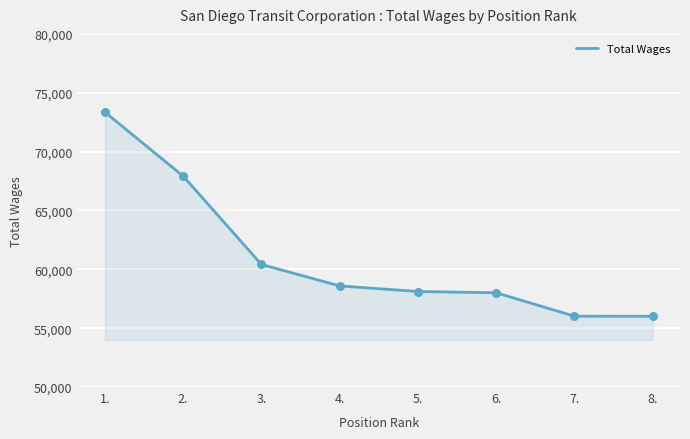

What is the ratio of the value at 8. to the value at 5.?

1.0